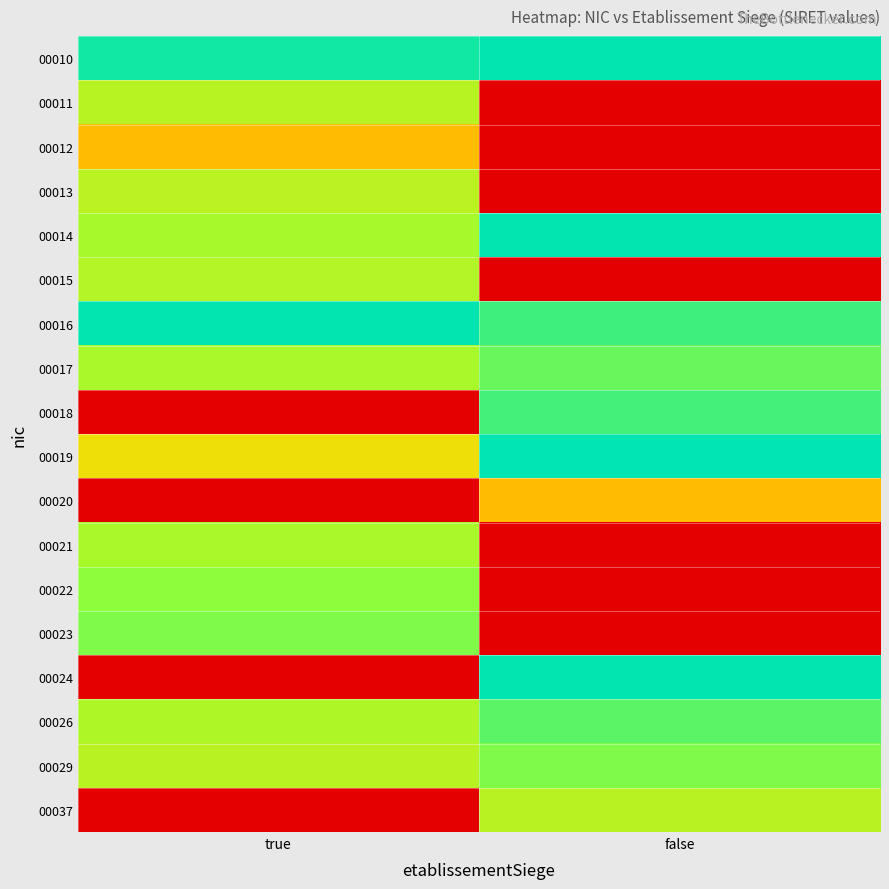

What is the total value across all series at true?

10.0